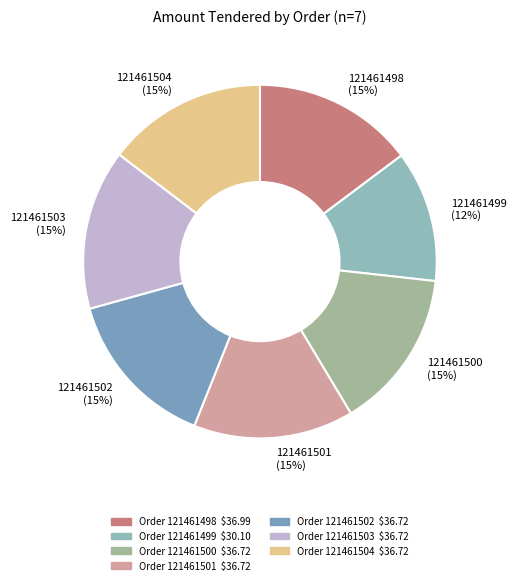

How many slices are in this pie chart?

7